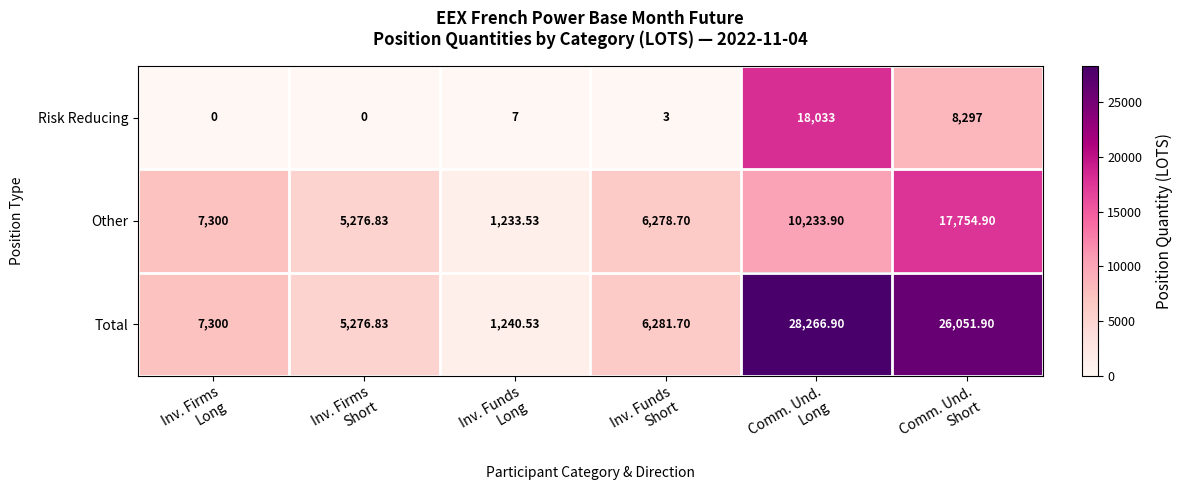

Which series has the widest spread of values?

Total